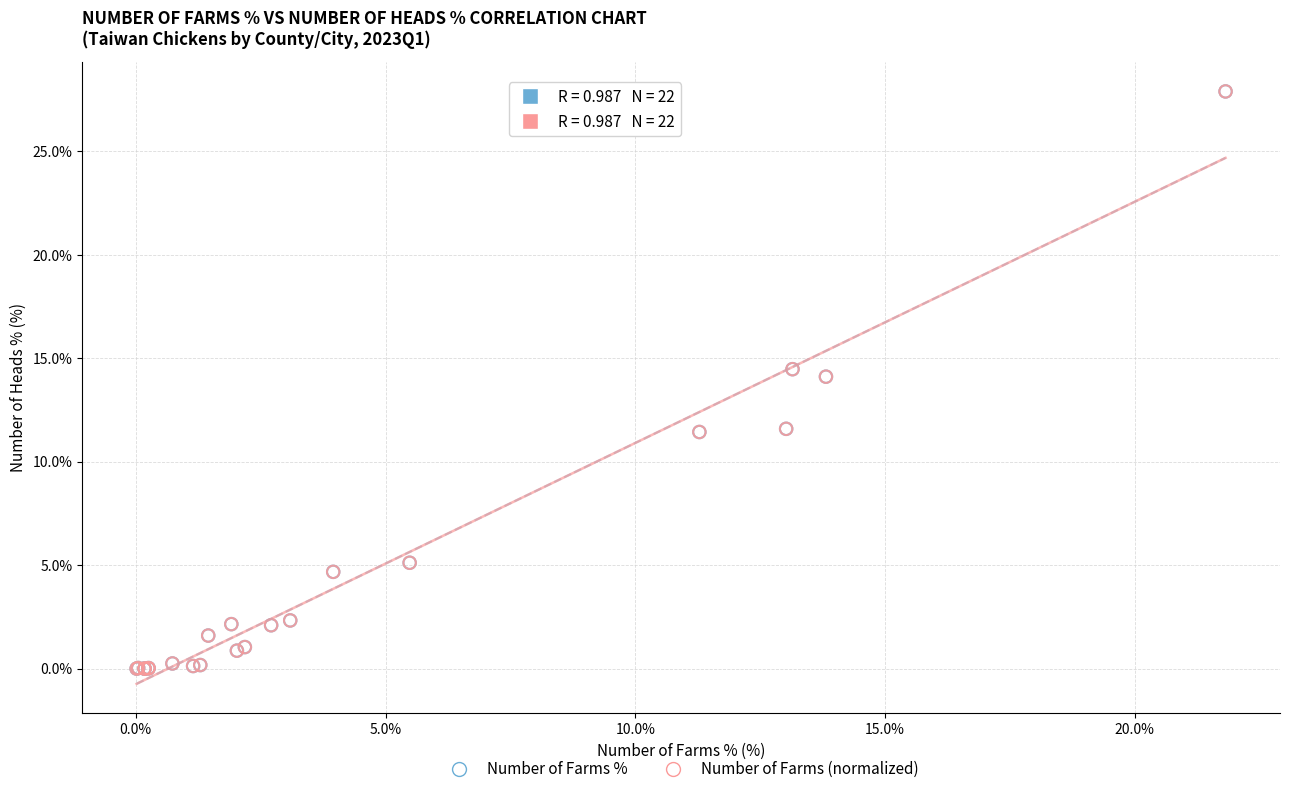

What are all the series names shown in the legend?

Number of Farms %, Number of Farms (normalized)